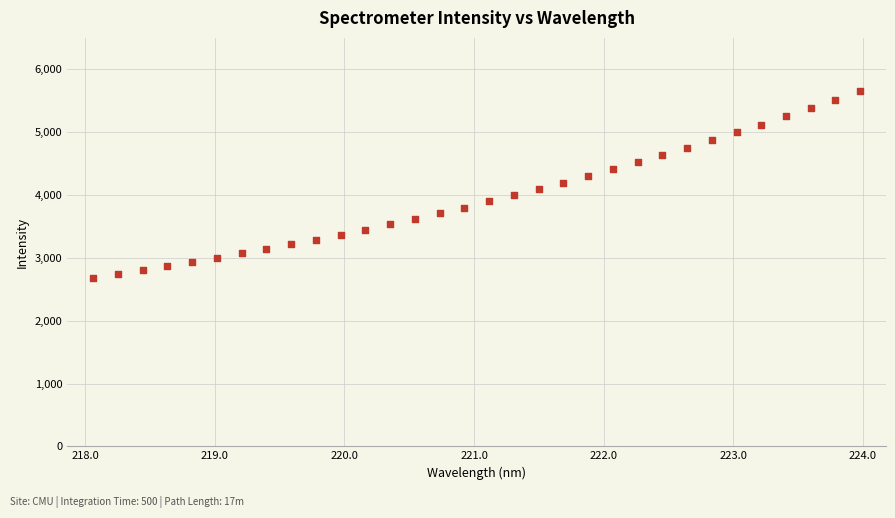

What is the range of X values (max minus min)?

5.9